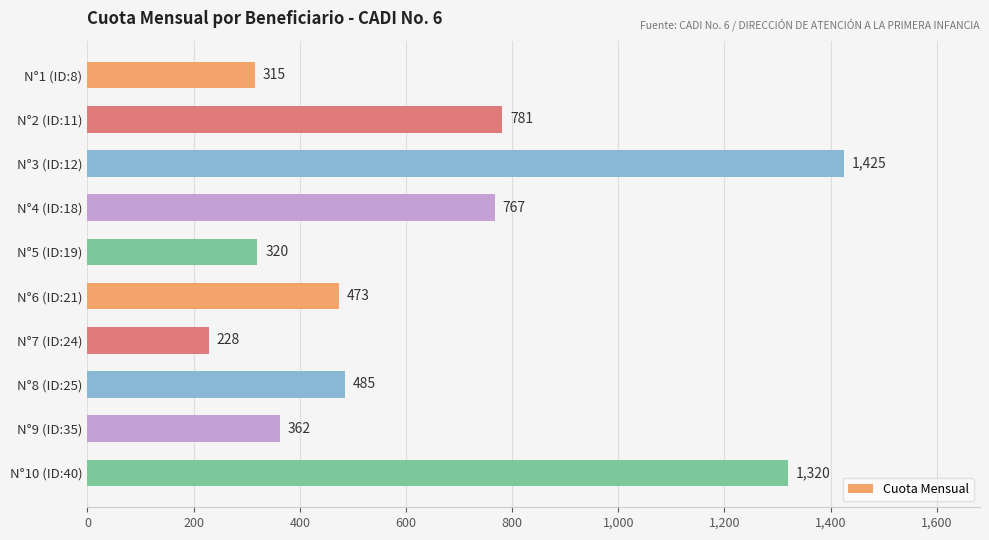

What is the ratio of the value at N°2 (ID:11) to the value at N°10 (ID:40)?

0.6